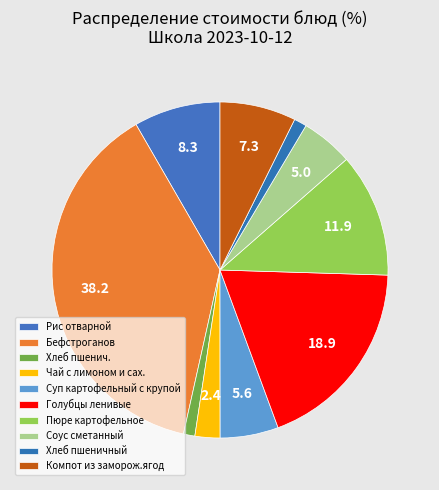

Approximately how many times larger is the value at Хлеб пшенич. compared to Рис отварной?

0.1